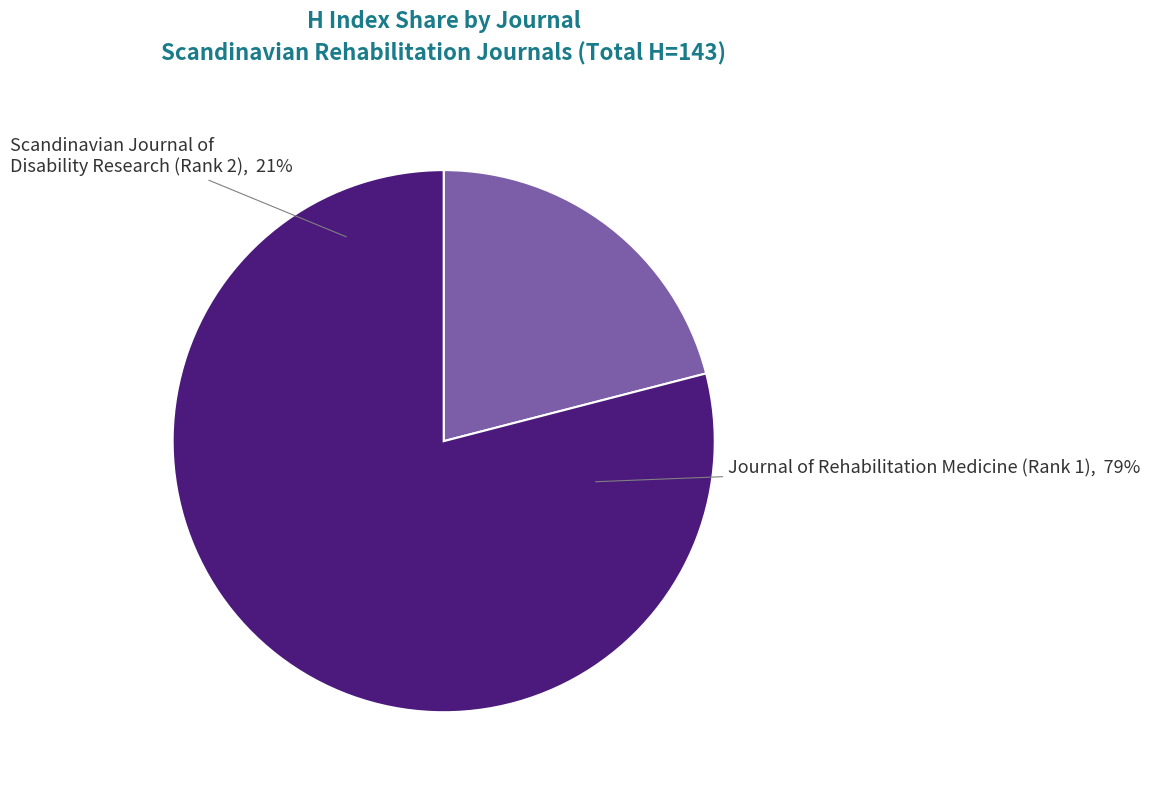

What is the change in value from Scandinavian Journal of Disability Research (Rank 2) to Journal of Rehabilitation Medicine (Rank 1)?

+83